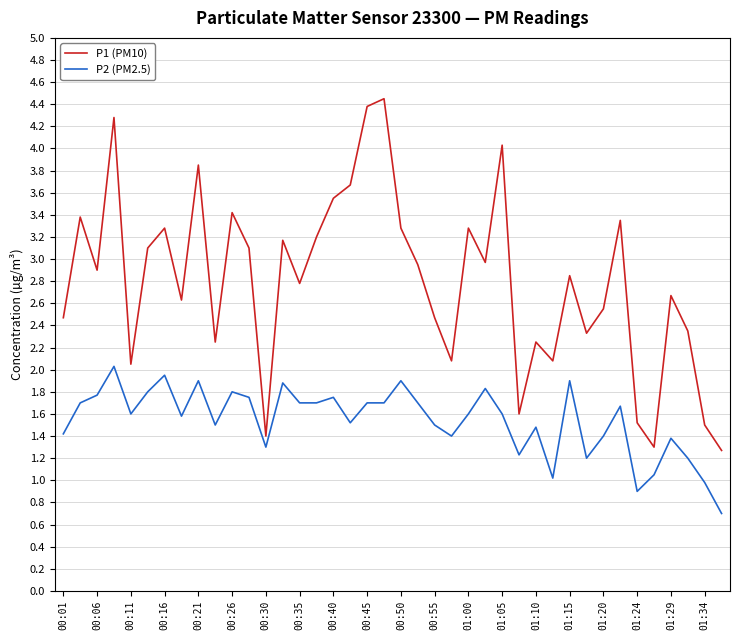

What is the difference between the maximum and minimum values in the P1 (PM10) series?

3.2